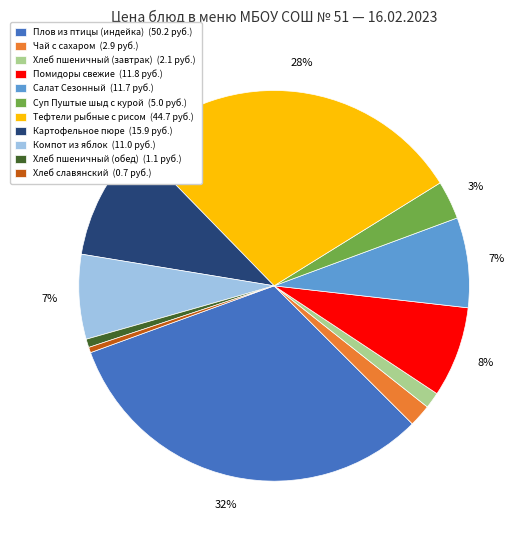

To the nearest percent, what is the difference between the largest and smallest slice percentages?

32%